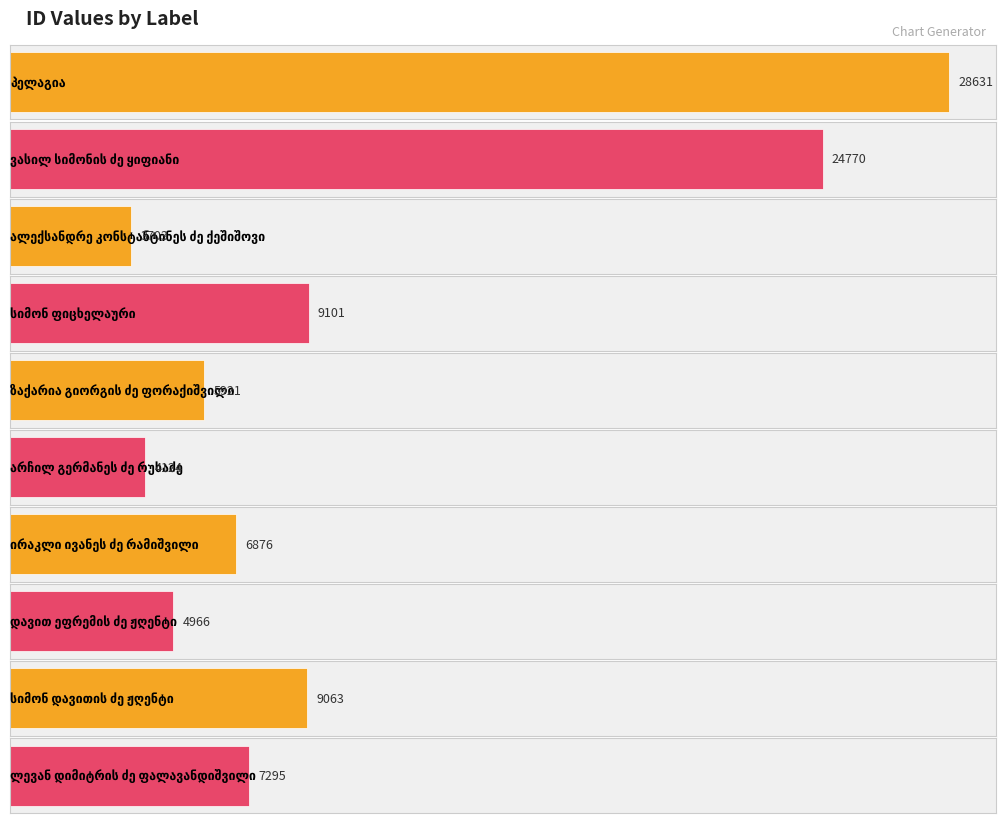

How many bars are there in total?

10